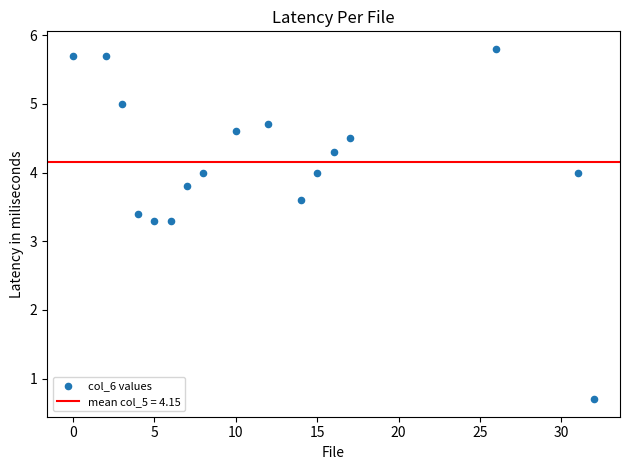

What is the range of Y values (max minus min)?

5.1